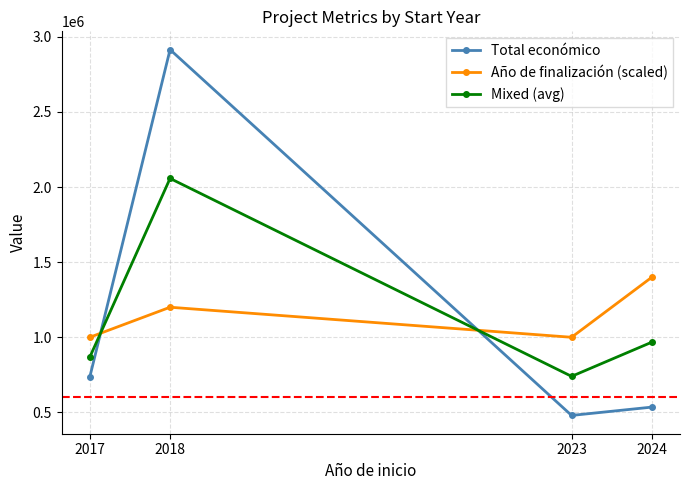

At how many categories does at least one series exceed 1323796?

2